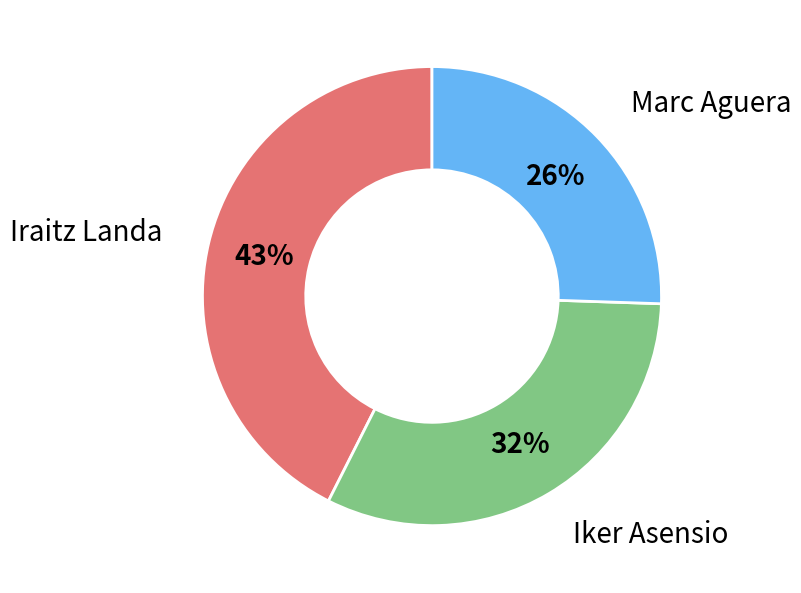

To the nearest percent, what is the average slice percentage?

33%